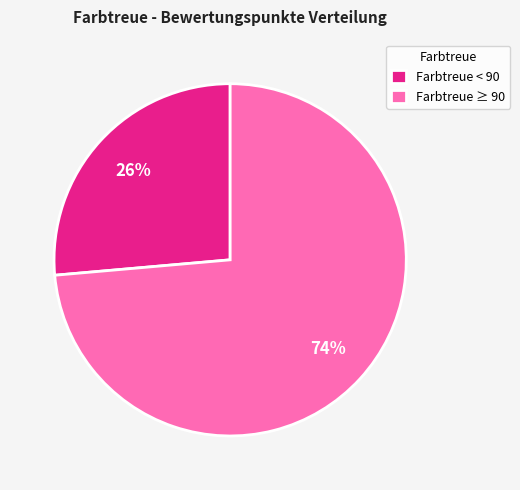

What percentage is the Farbtreue ≥ 90 slice, to the nearest percent?

74%